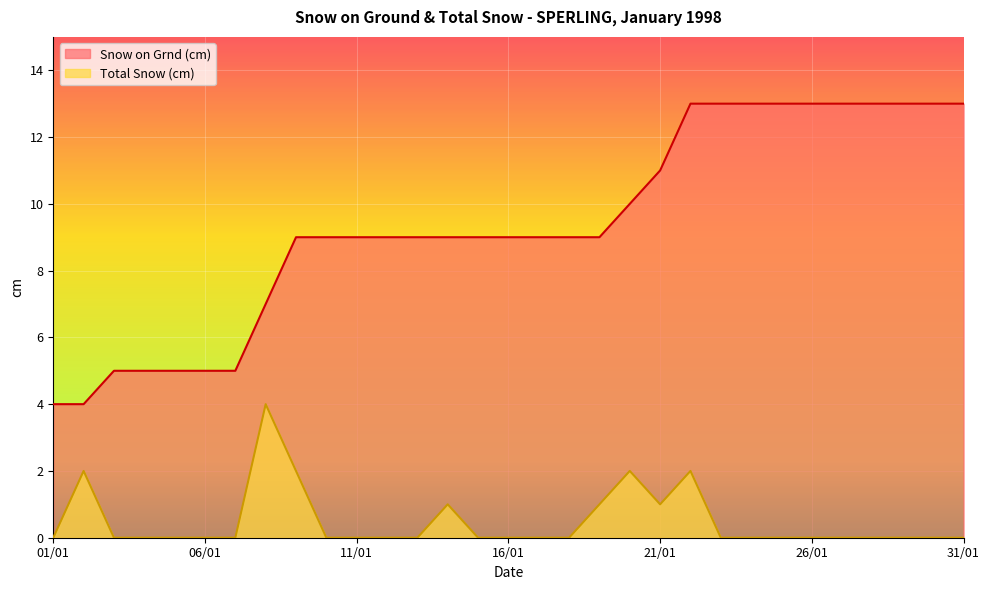

Where is Total Snow (cm) nearest to the value 2?

1998-01-02